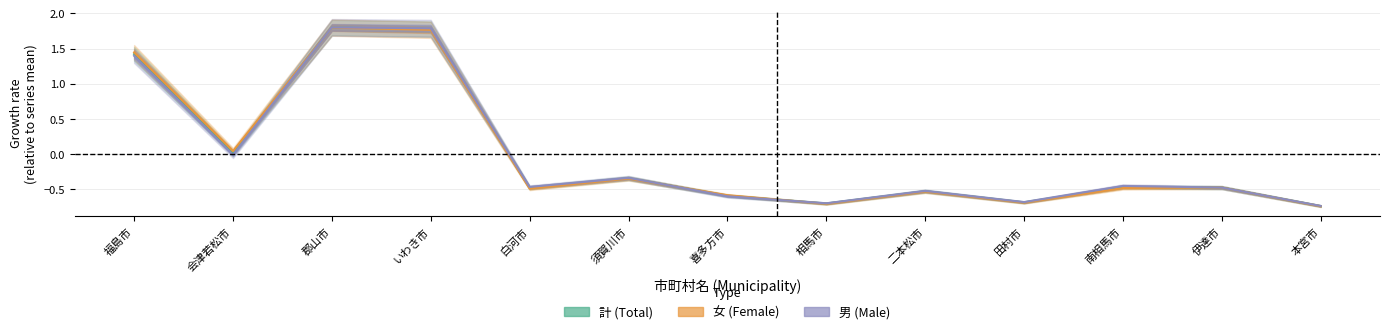

Reading left to right, extract all data points from this chart.

計 (col_10/計): 福島市=1.4	会津若松市=0.0	郡山市=1.8	いわき市=1.8	白河市=-0.5	須賀川市=-0.3	喜多方市=-0.6	相馬市=-0.7	二本松市=-0.5	田村市=-0.7	南相馬市=-0.5	伊達市=-0.5	本宮市=-0.7
女 (col_9/女): 福島市=1.4	会津若松市=0.0	郡山市=1.8	いわき市=1.8	白河市=-0.5	須賀川市=-0.3	喜多方市=-0.6	相馬市=-0.7	二本松市=-0.5	田村市=-0.7	南相馬市=-0.5	伊達市=-0.5	本宮市=-0.7
男 (col_8/男): 福島市=1.4	会津若松市=-0.0	郡山市=1.8	いわき市=1.8	白河市=-0.5	須賀川市=-0.3	喜多方市=-0.6	相馬市=-0.7	二本松市=-0.5	田村市=-0.7	南相馬市=-0.5	伊達市=-0.5	本宮市=-0.7